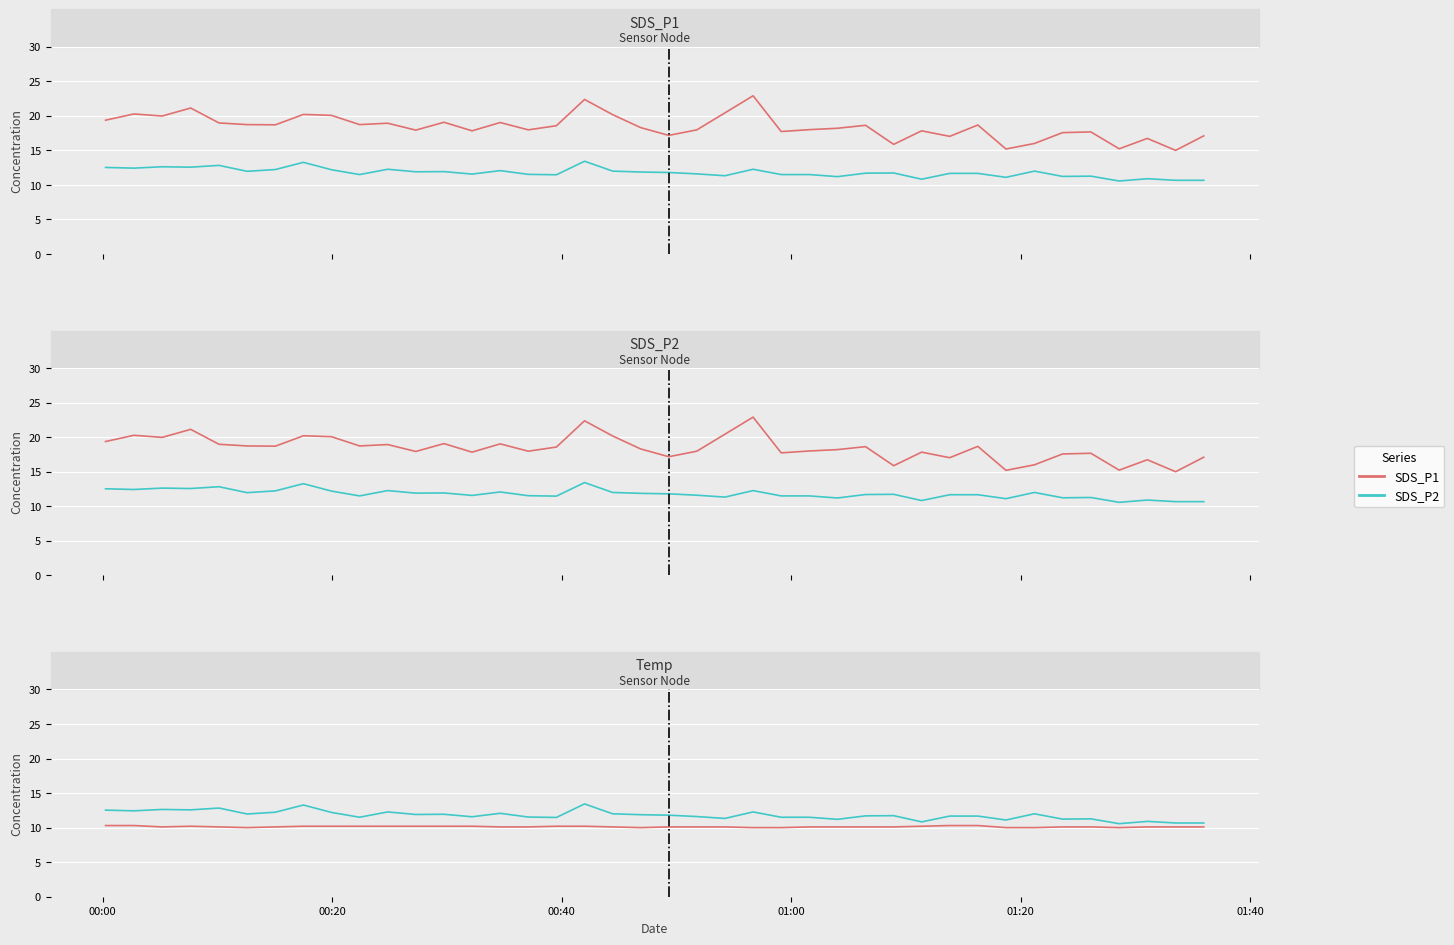

What is the difference between the maximum and minimum values in the Temp series?

0.3